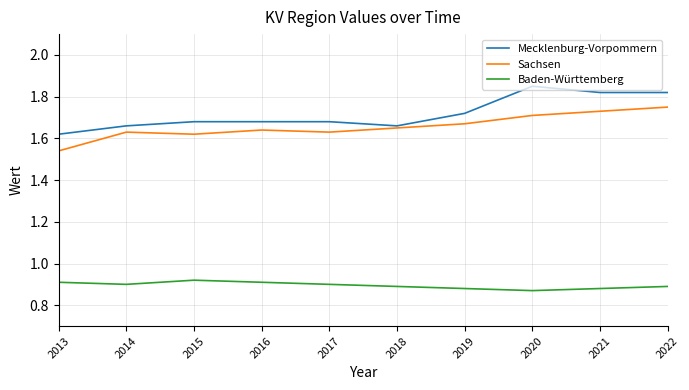

At which label is Mecklenburg-Vorpommern closest to 1?

2013